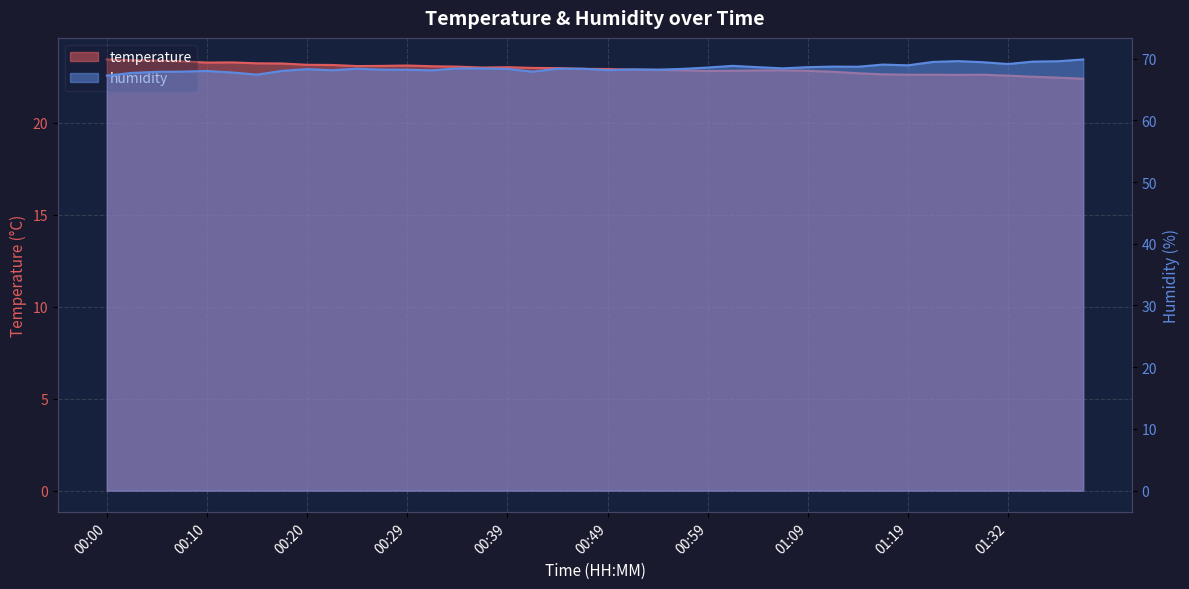

True or false: humidity and temperature cross at least once.

False